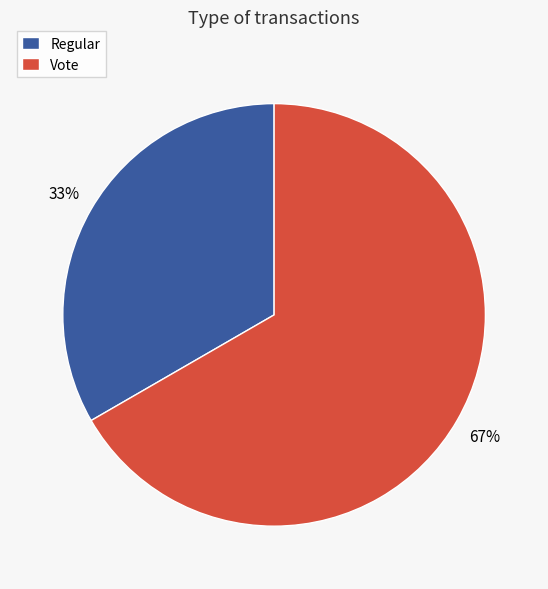

Is it true that Regular is 33% of the pie?

True